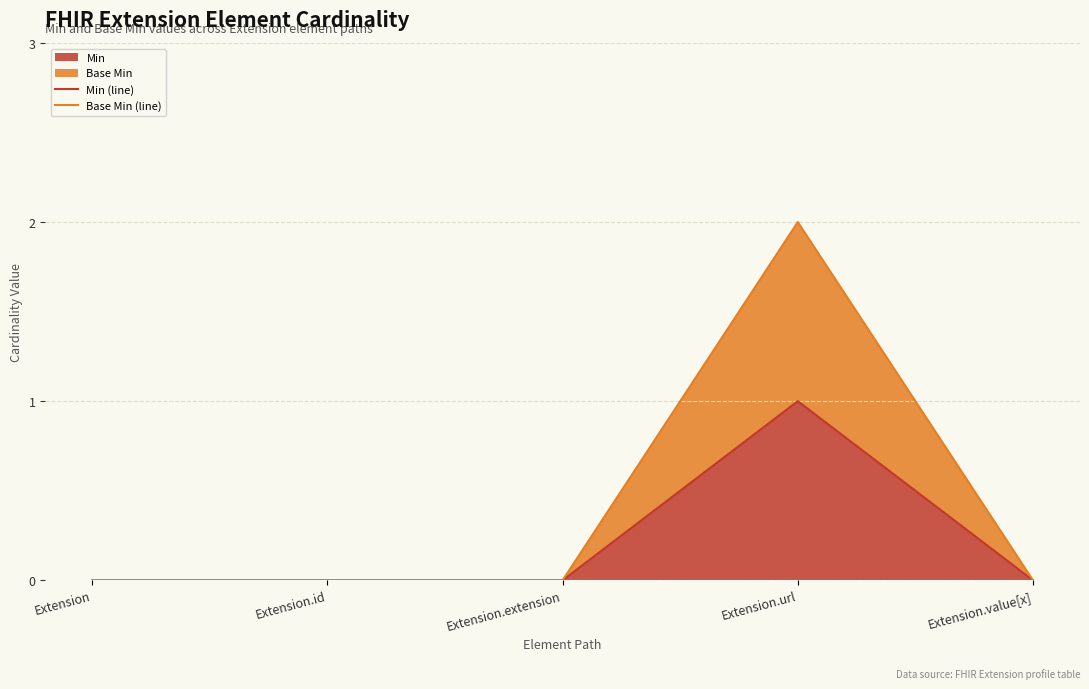

Rank the categories by Base Min (line) value from highest to lowest.

Extension.url, Extension, Extension.id, Extension.extension, Extension.value[x]